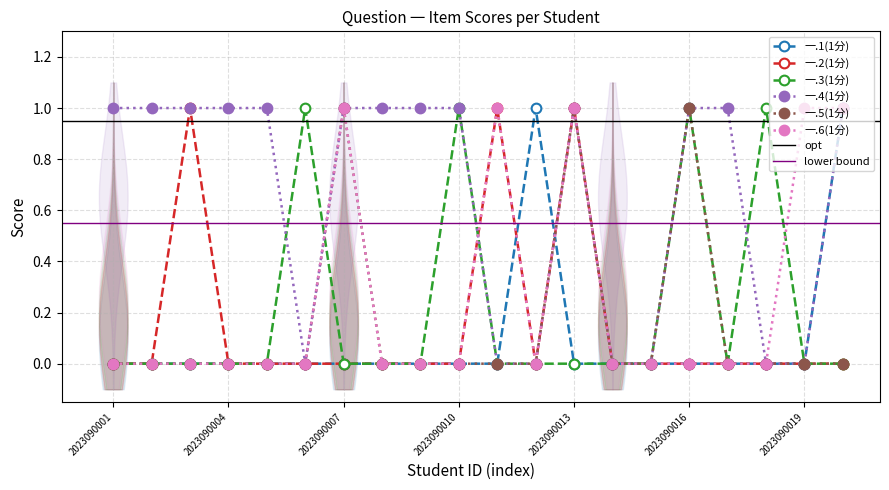

Rank the categories by 一.4(1分) value from lowest to highest.

2023090006, 2023090011, 2023090012, 2023090014, 2023090015, 2023090018, 2023090019, 2023090001, 2023090002, 2023090003, 2023090004, 2023090005, 2023090007, 2023090008, 2023090009, 2023090010, 2023090013, 2023090016, 2023090017, 2023090020